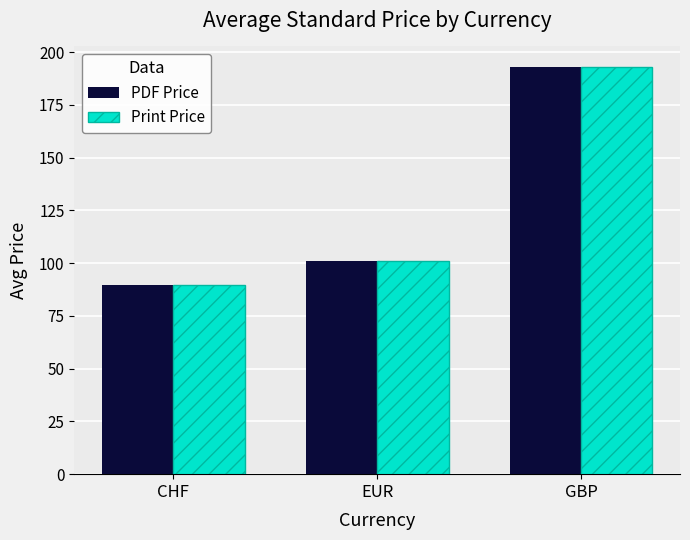

What is the value of the Print Price bar at the 1st from the left?

89.8